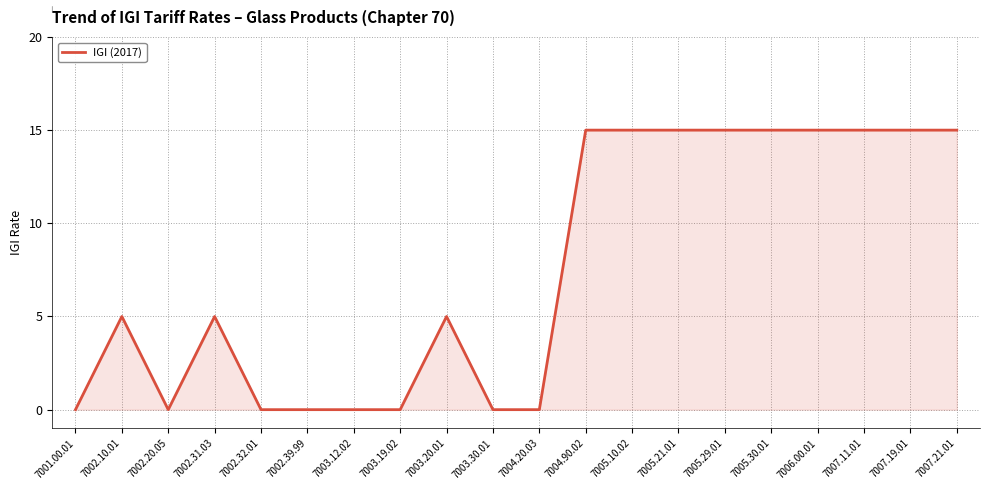

What is the maximum value shown in the chart?

15